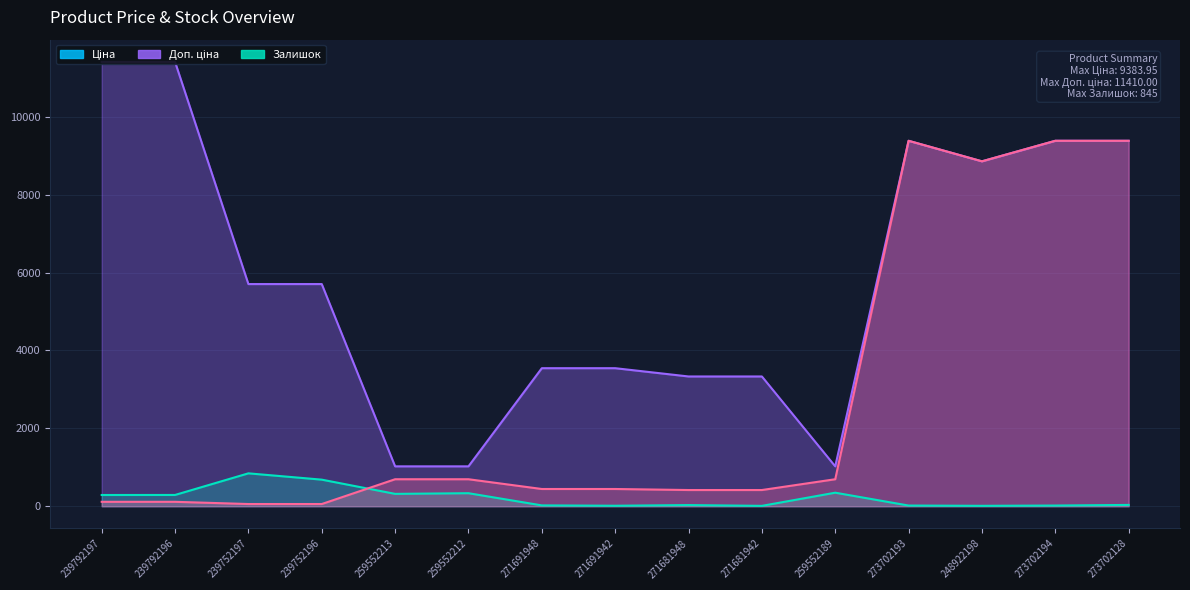

Reading right to left, what are all the values shown in this chart?

Ціна: 273702128=9384.0	273702194=9384.0	248922198=8856.7	273702193=9384.0	259552189=693.7	271681942=416.6	271681948=416.6	271691942=443.1	271691948=443.1	259552212=693.7	259552213=693.7	239752196=57.0	239752197=57.0	239792196=114.1	239792197=114.1
Доп. ціна: 273702128=9384.0	273702194=9384.0	248922198=8856.7	273702193=9384.0	259552189=1024.6	271681942=3332.5	271681948=3332.5	271691942=3545.0	271691948=3545.0	259552212=1024.6	259552213=1024.6	239752196=5705.0	239752197=5705.0	239792196=11410.0	239792197=11410.0
Залишок: 273702128=34.0	273702194=18.0	248922198=11.0	273702193=18.0	259552189=348.0	271681942=10.0	271681948=30.0	271691942=13.0	271691948=22.0	259552212=335.0	259552213=318.0	239752196=683.0	239752197=845.0	239792196=290.0	239792197=289.0